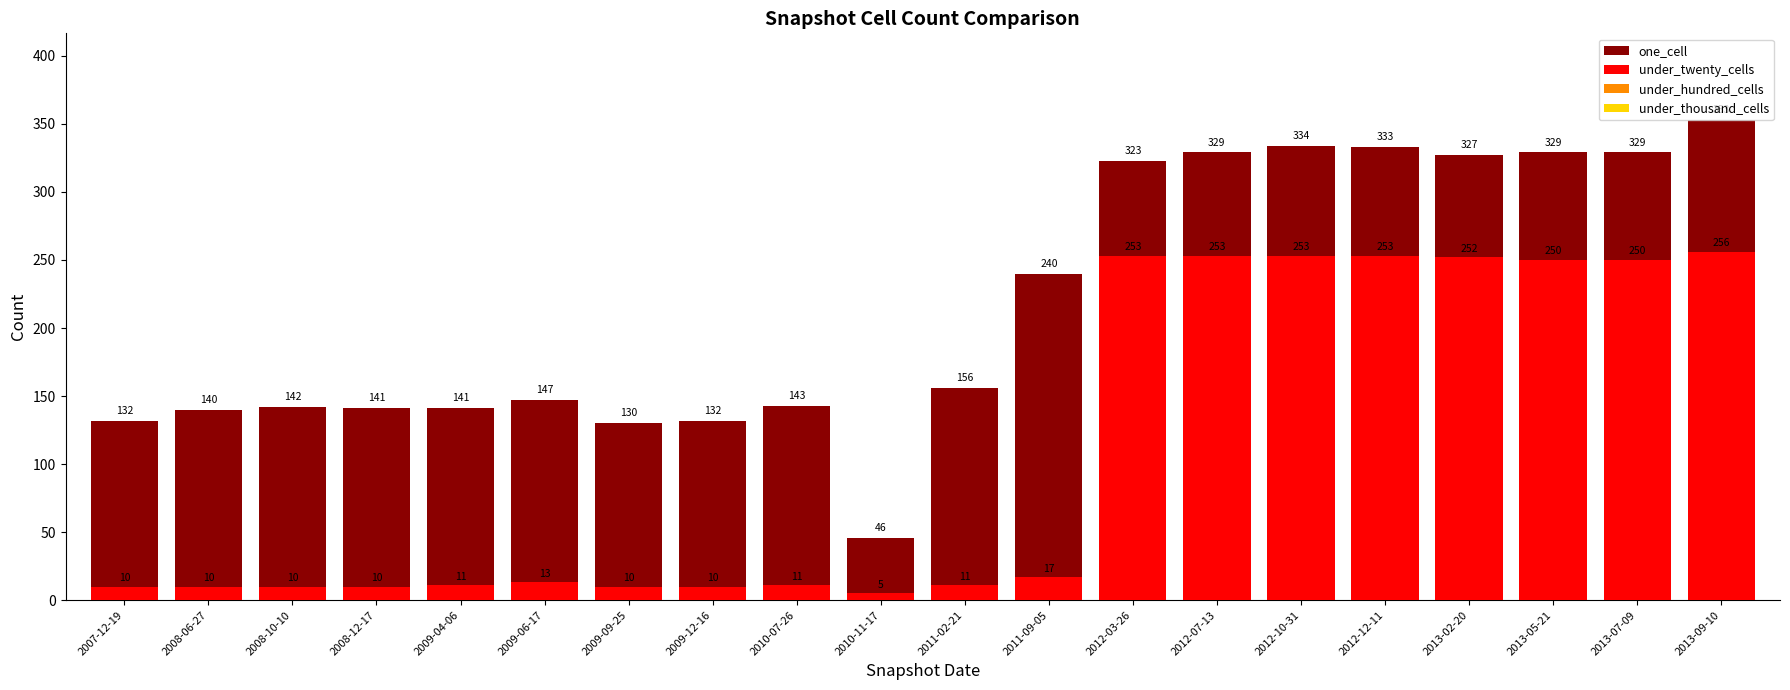

What are all the series names shown in the legend?

one_cell, under_twenty_cells, under_hundred_cells, under_thousand_cells